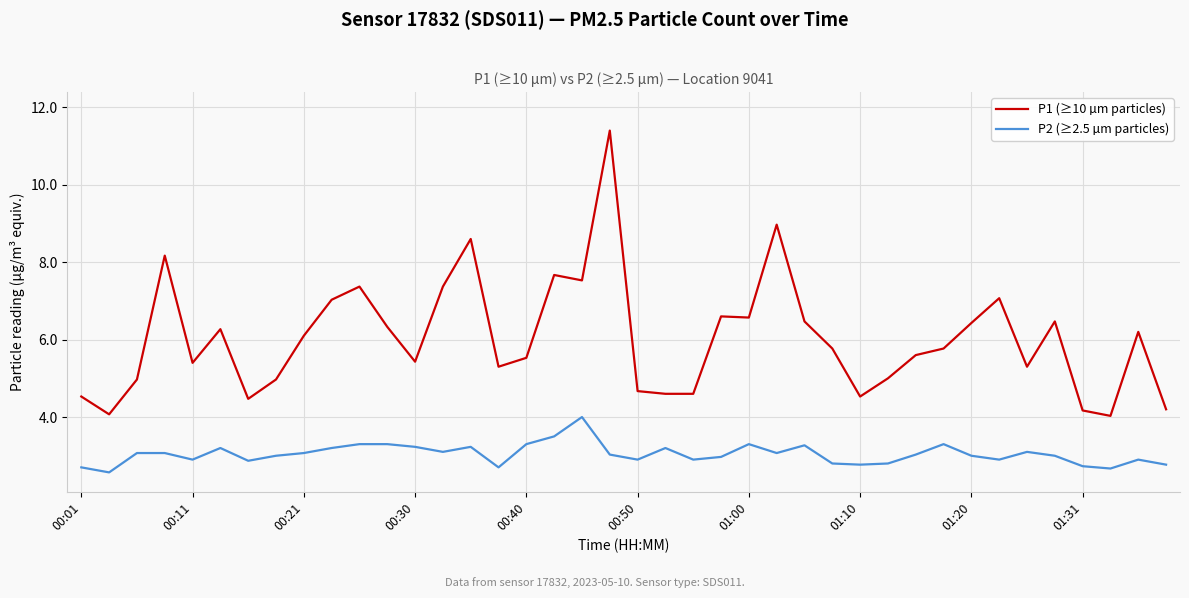

True or false: P1 (≥10 µm particles) and P2 (≥2.5 µm particles) intersect in this chart.

False